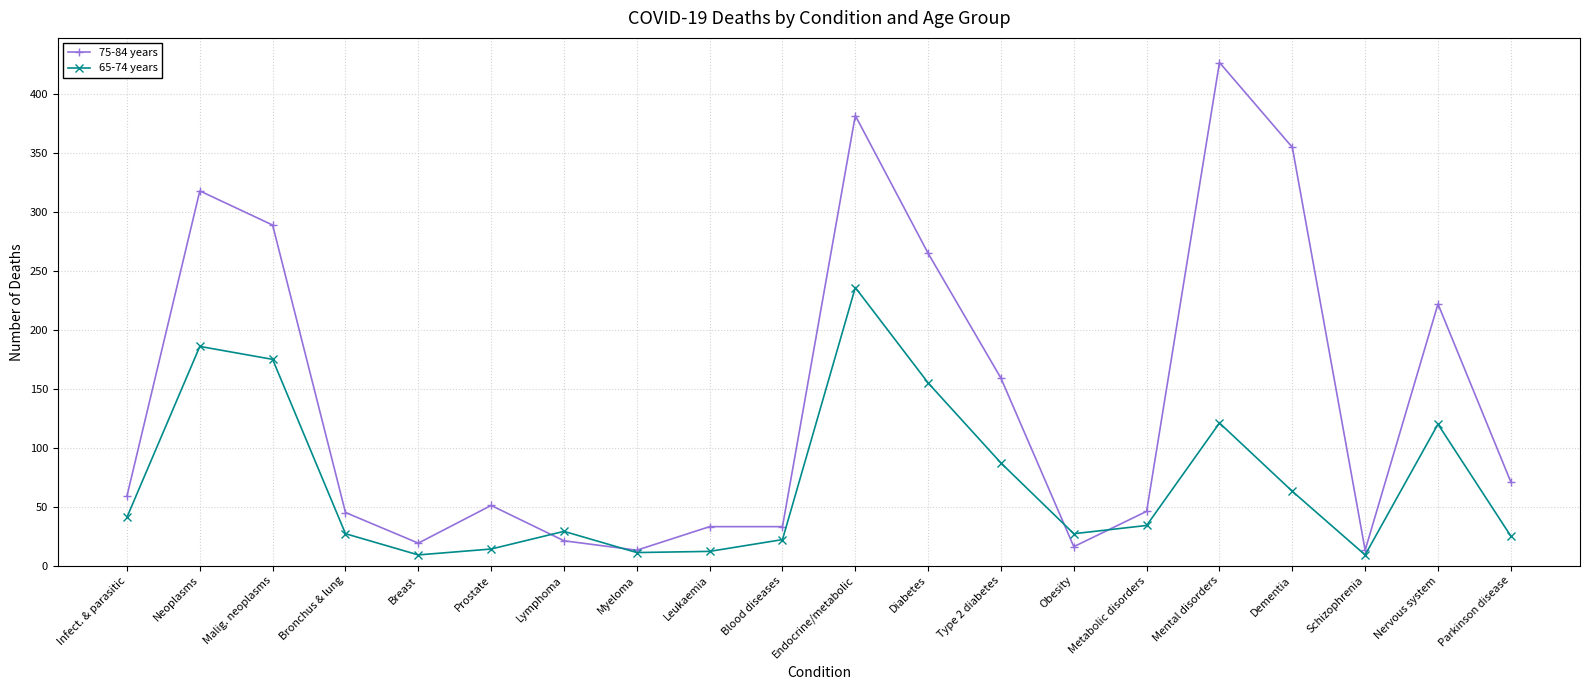

Where is the first local minimum for 75-84 years?

Breast